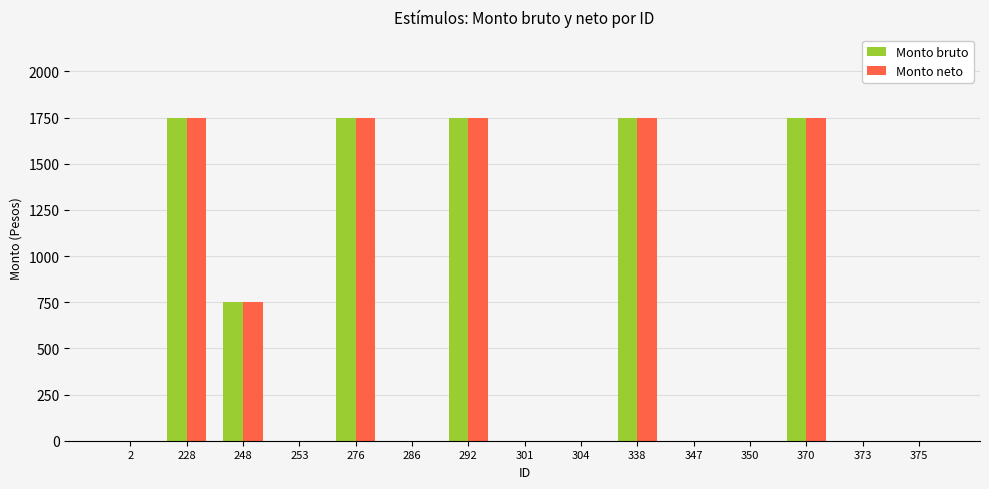

Reading left to right, transcribe all the data shown in this chart.

Monto bruto: 0	1750	750	0	1750	0	1750	0	0	1750	0	0	1750	0	0
Monto neto: 0	1750	750	0	1750	0	1750	0	0	1750	0	0	1750	0	0